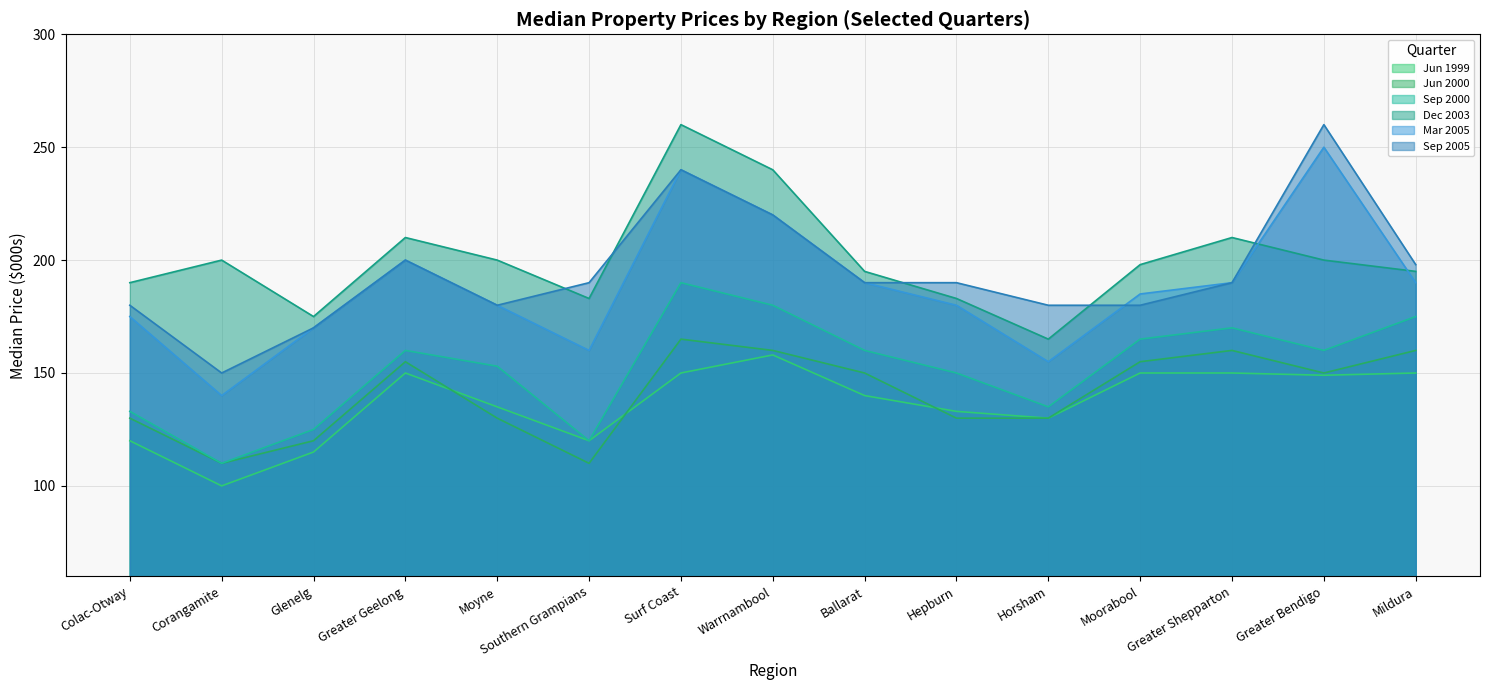

At which label does Jun 1999 first exceed 140?

Greater Geelong